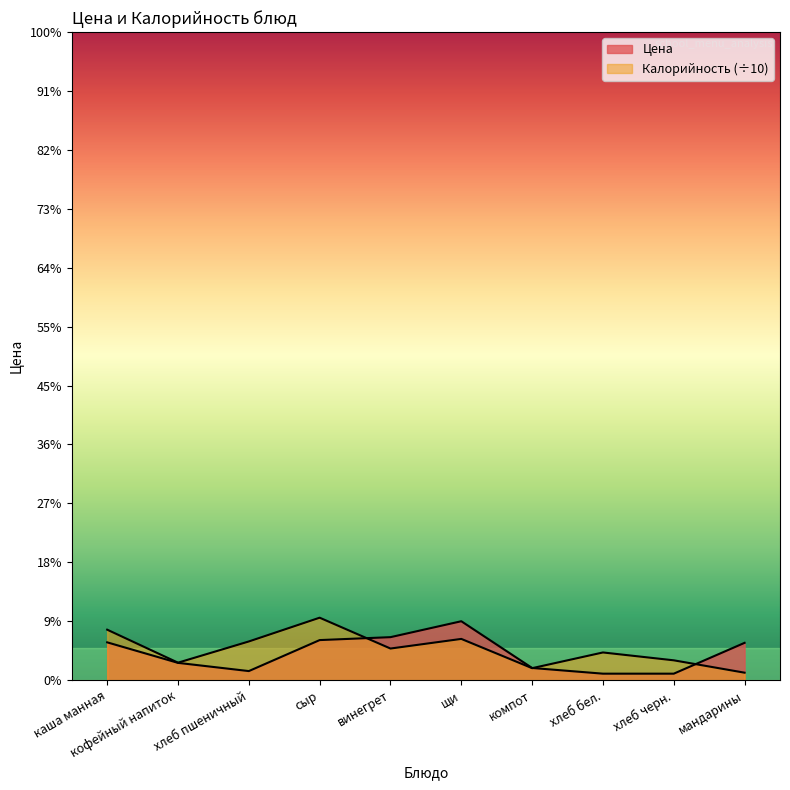

At which label is Калорийность closest to 17?

винегрет